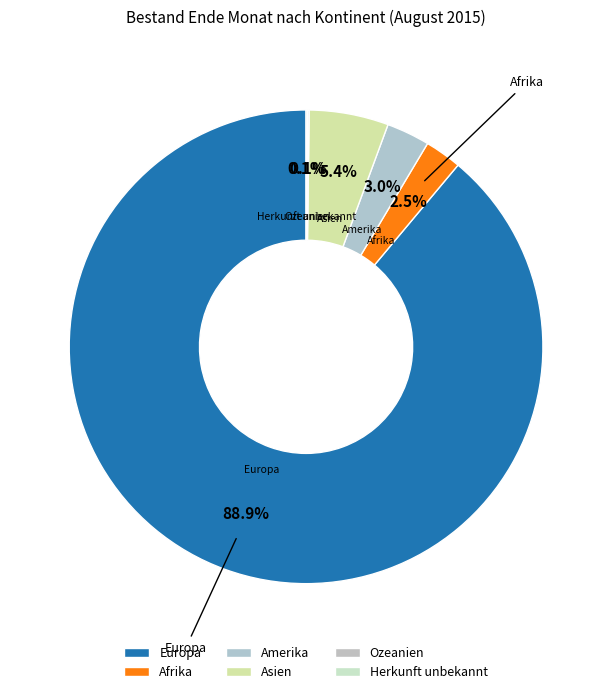

Is it true that Amerika is 3% of the pie?

True